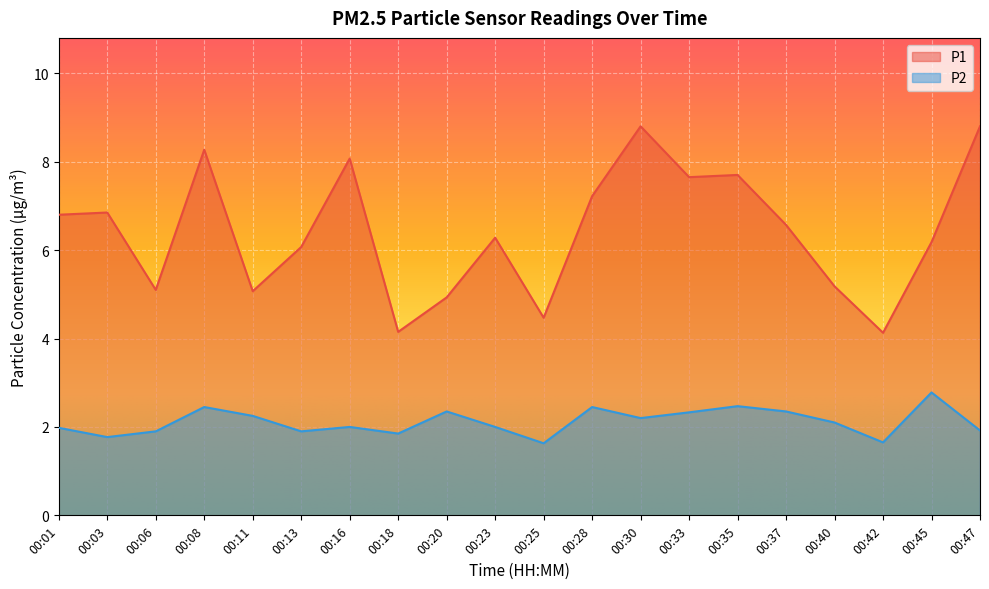

Count the number of categories in the chart.

20